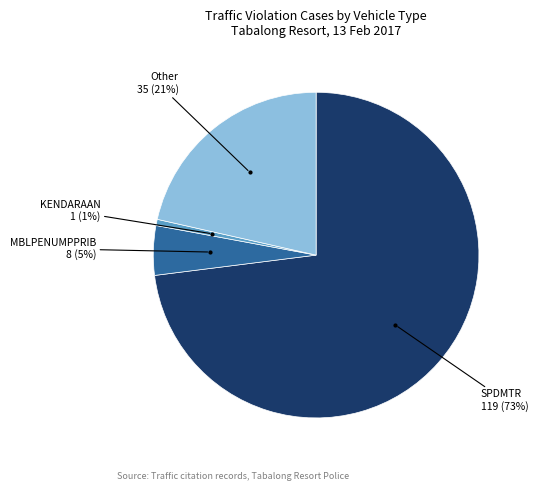

Is there a majority slice in this chart?

Yes